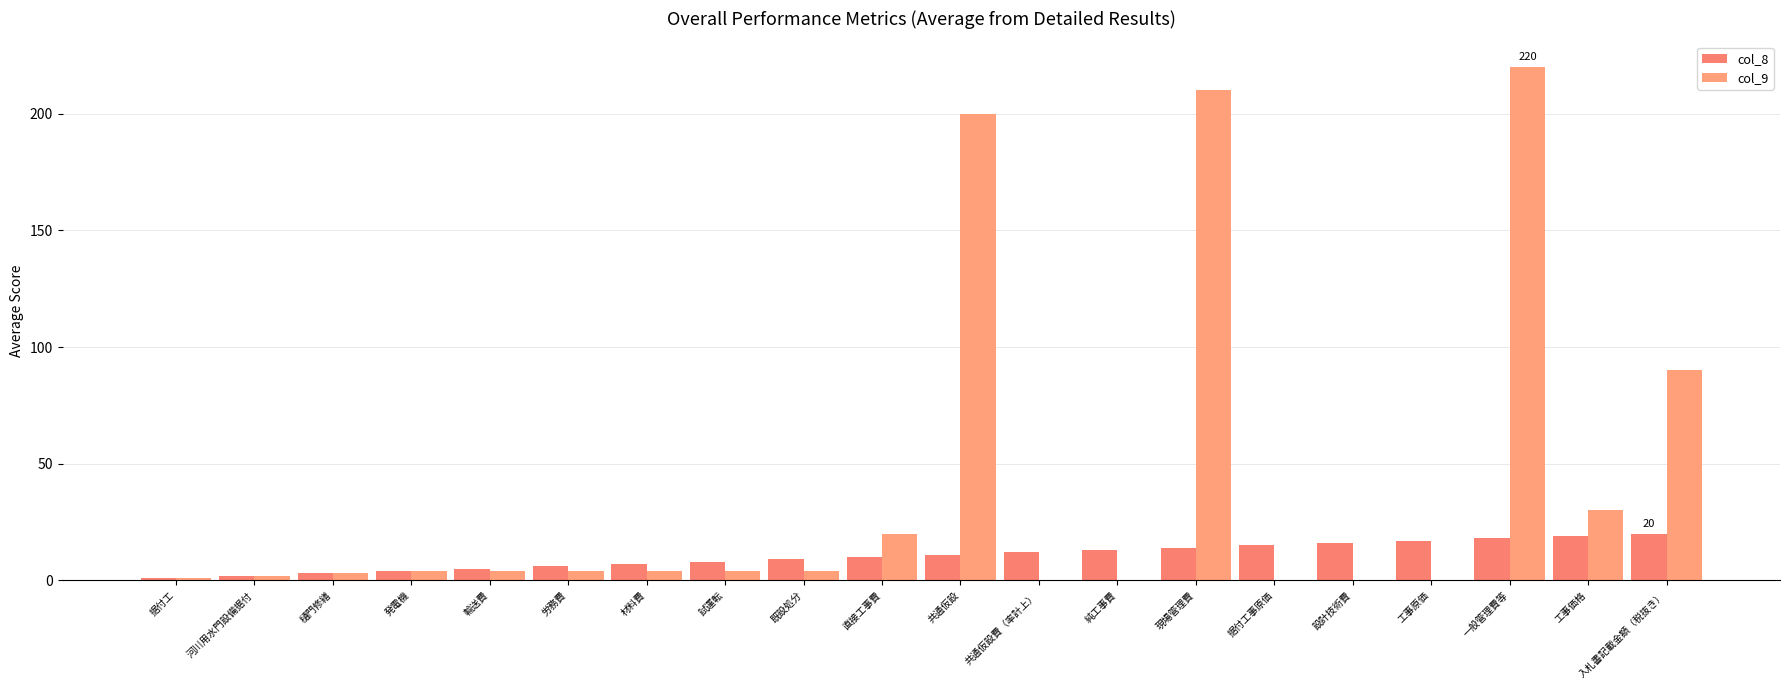

List the series in order of their overall mean, highest first.

col_9, col_8